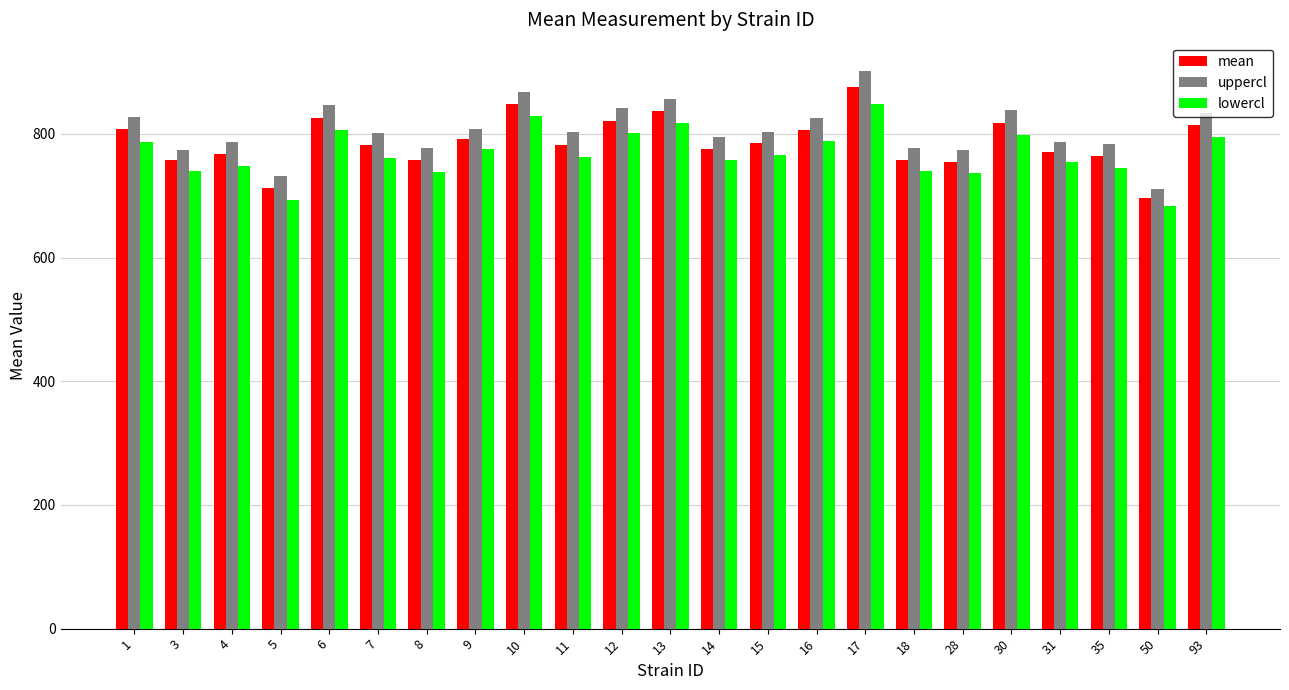

Rank the series by their average value, from lowest to highest.

lowercl, mean, uppercl